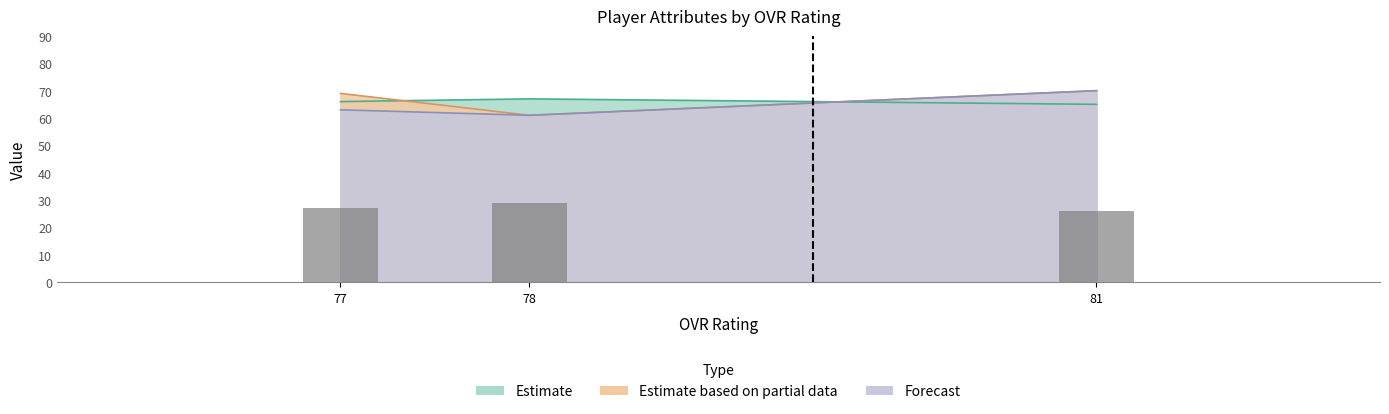

Rank the categories by value from lowest to highest.

81, 77, 78